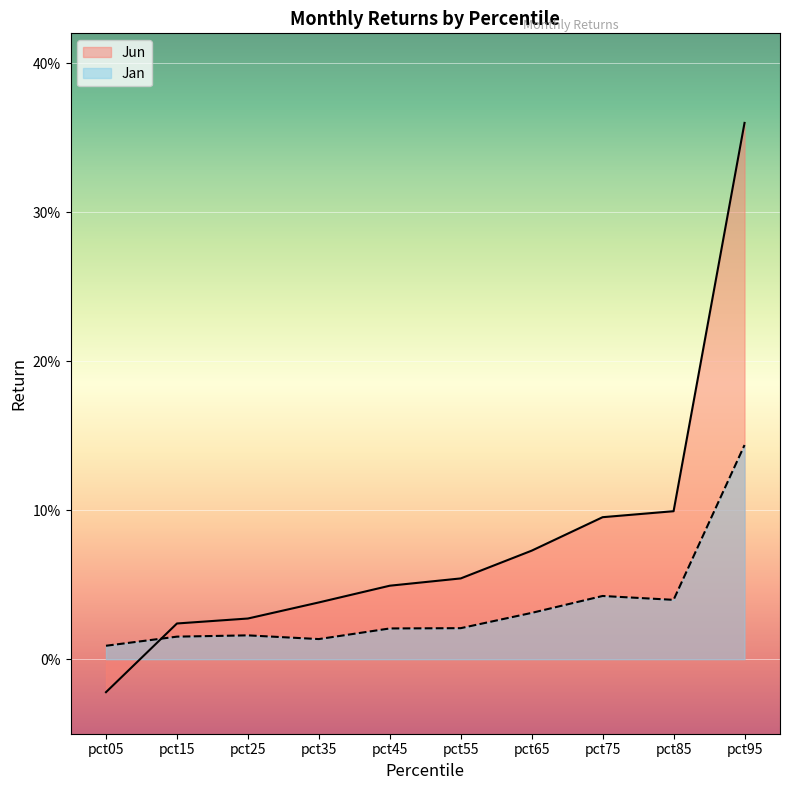

How many values in the Jun series are below 0?

1